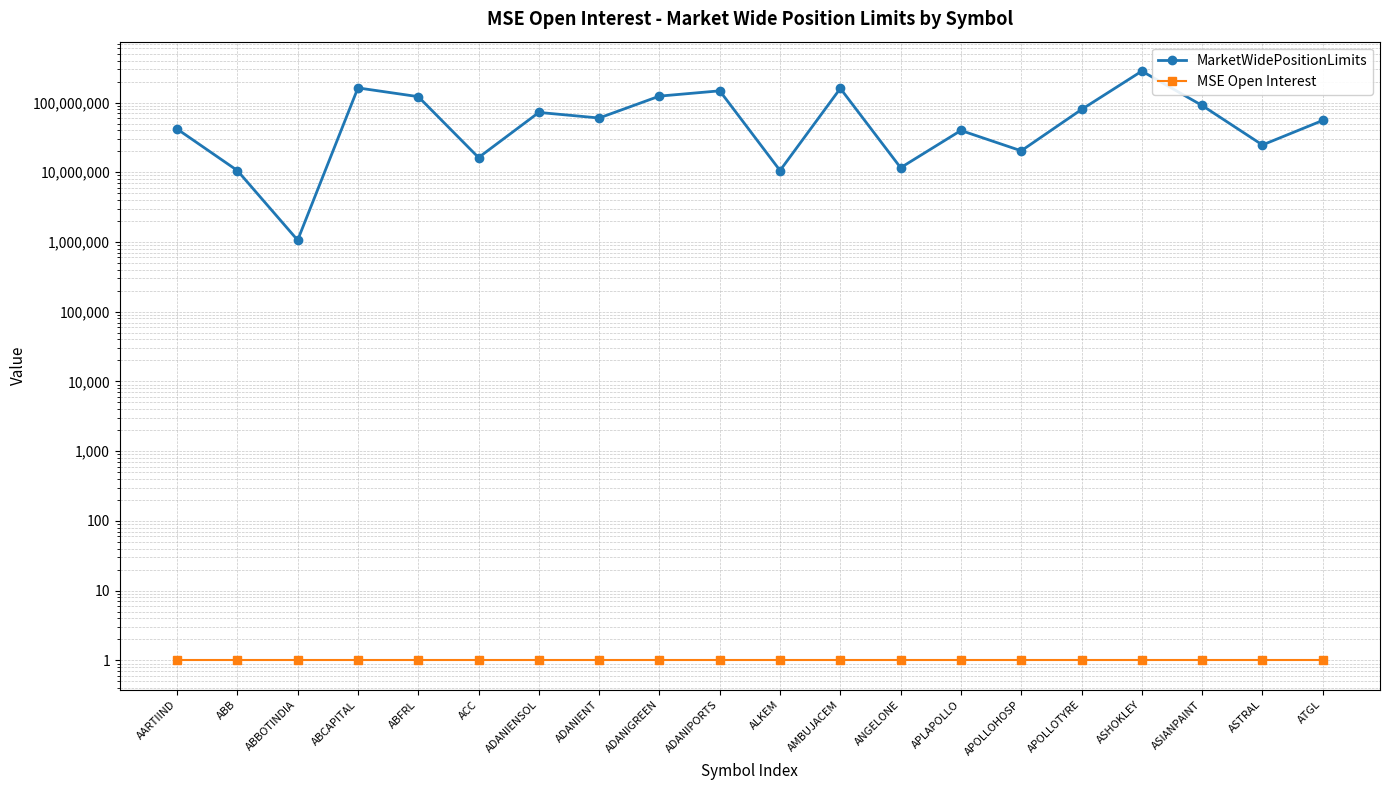

What is the maximum value shown in the chart?

282439403